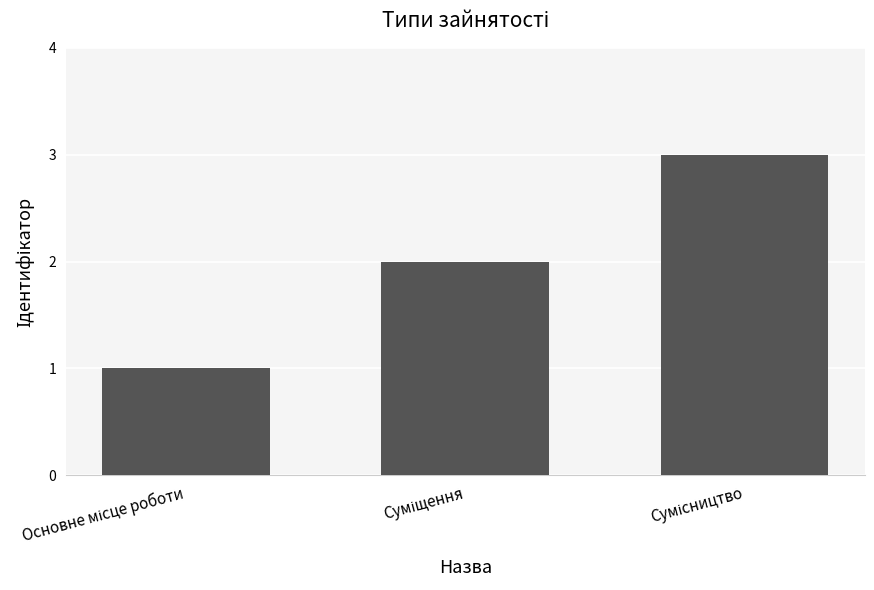

What is the sum of all values?

6